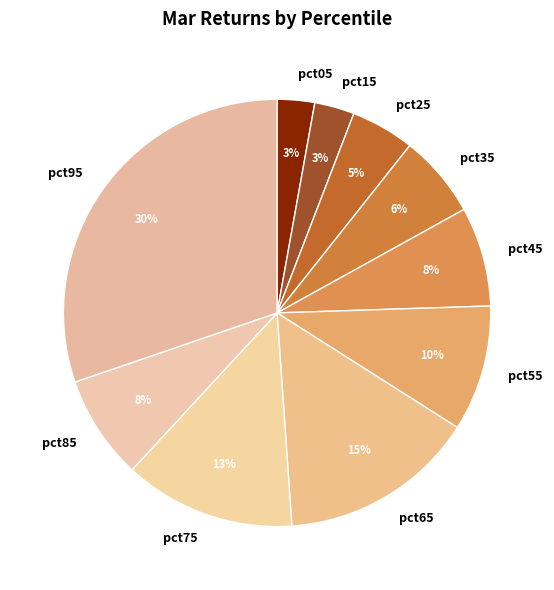

True or false: pct25 accounts for 5% of the total.

True